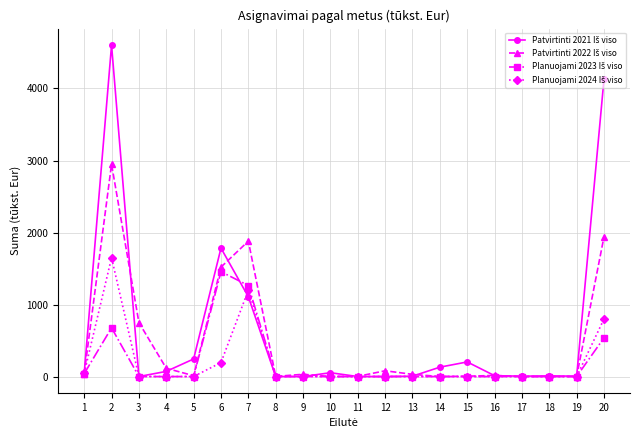

What is the spread (max minus min) of values at 6?

1589.2